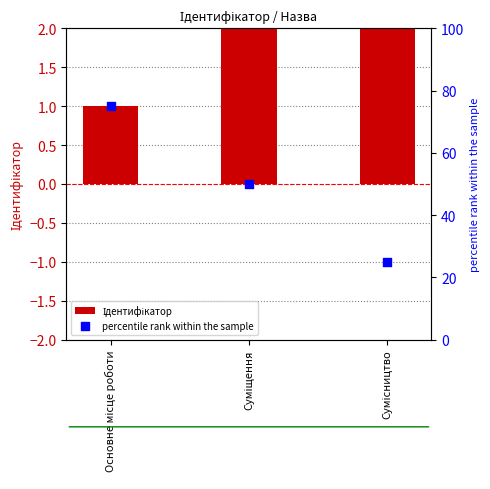

Which series has the largest total across all categories?

percentile rank within the sample